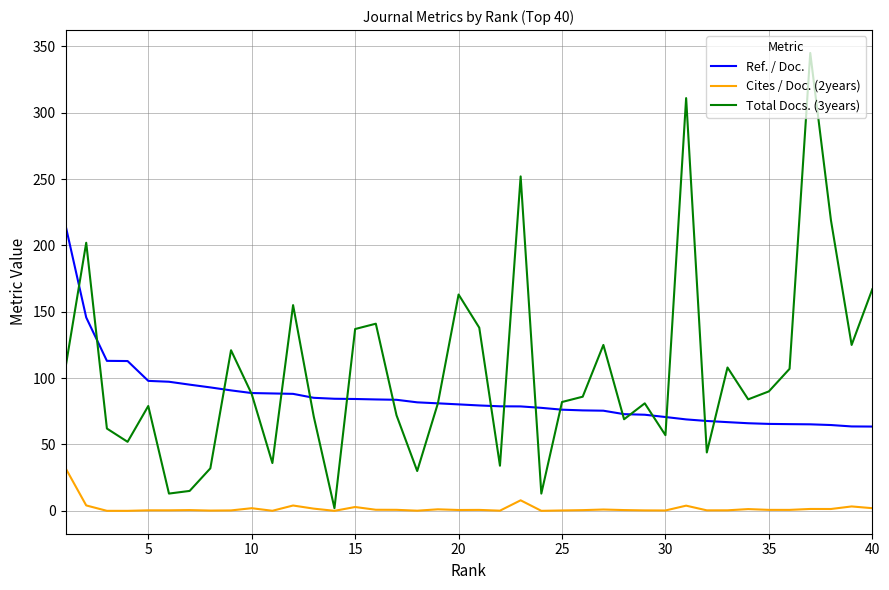

Which series has the largest total across all categories?

Total Docs. (3years)